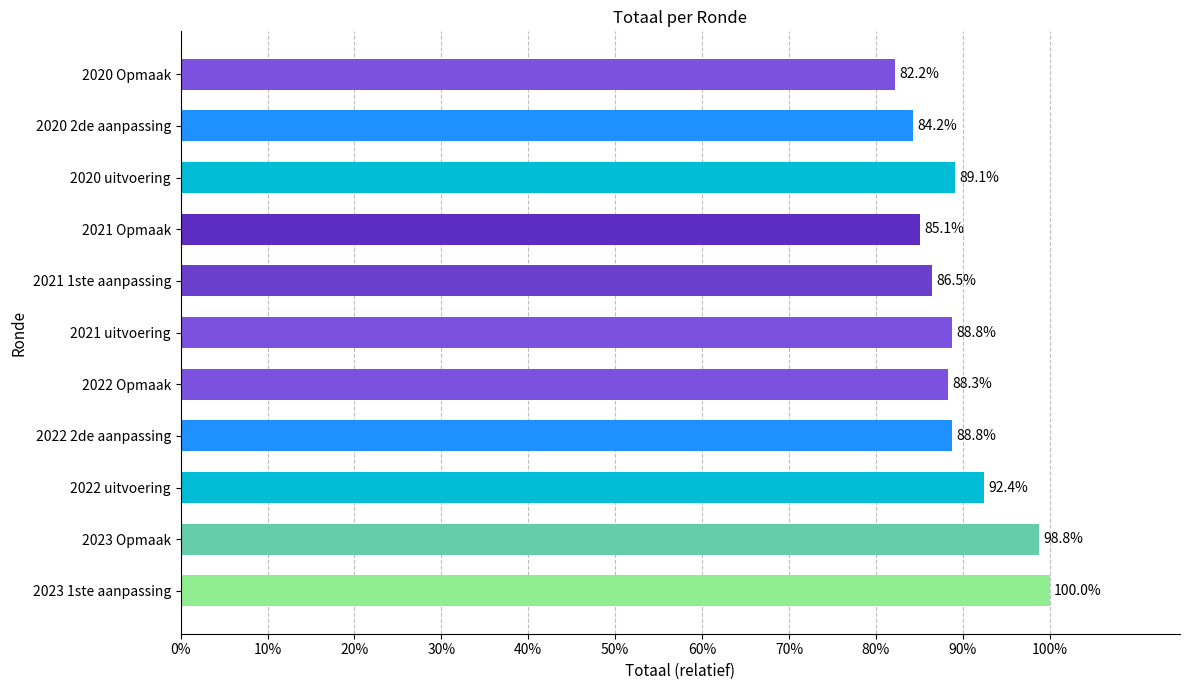

At which category does the chart reach its minimum across all series?

2020 Opmaak